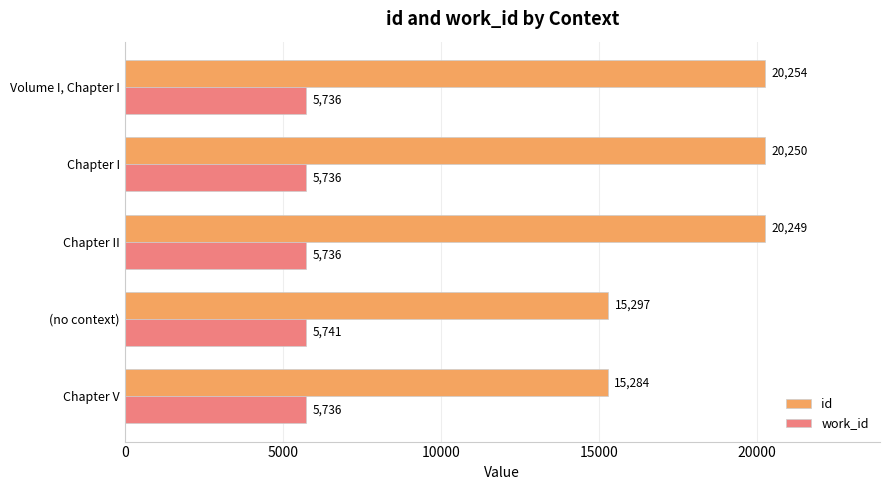

What is the sum of all id values?

91334.5